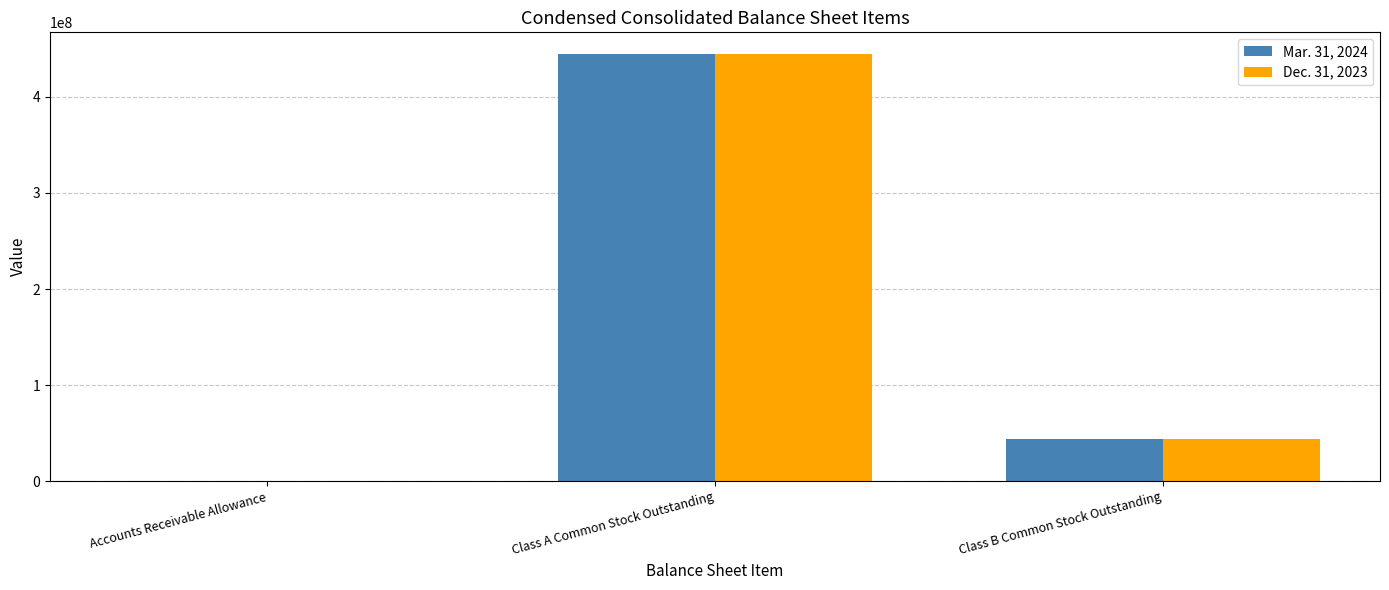

Is the value of Mar. 31, 2024 at Class B Common Stock Outstanding greater than the value of Dec. 31, 2023 at Accounts Receivable Allowance?

Yes